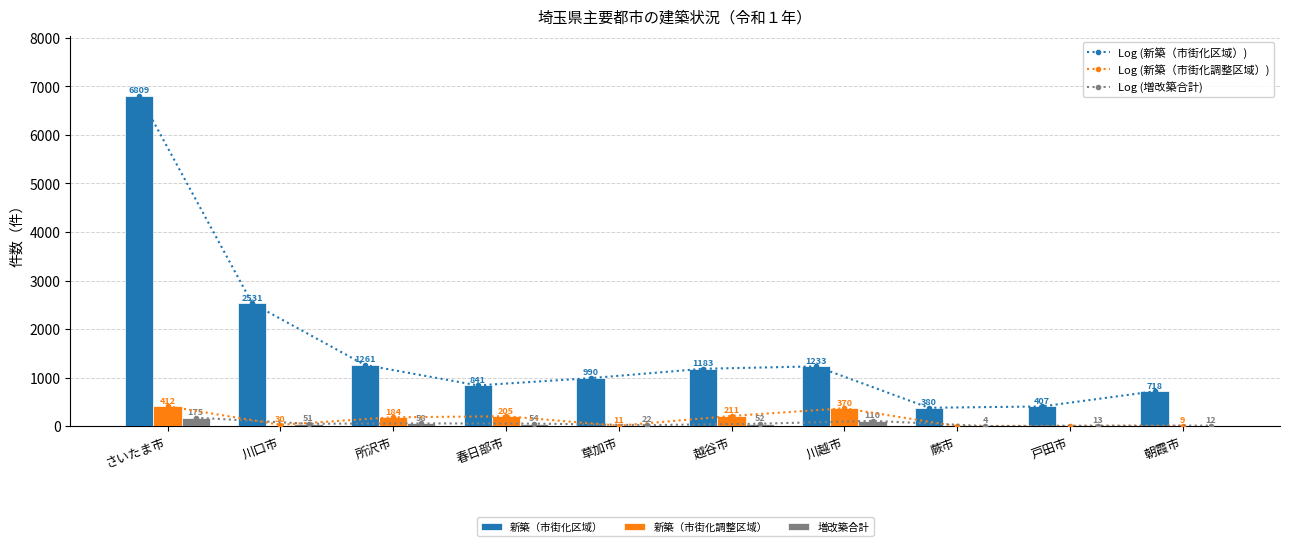

At which label does 増改築合計 reach its peak?

さいたま市